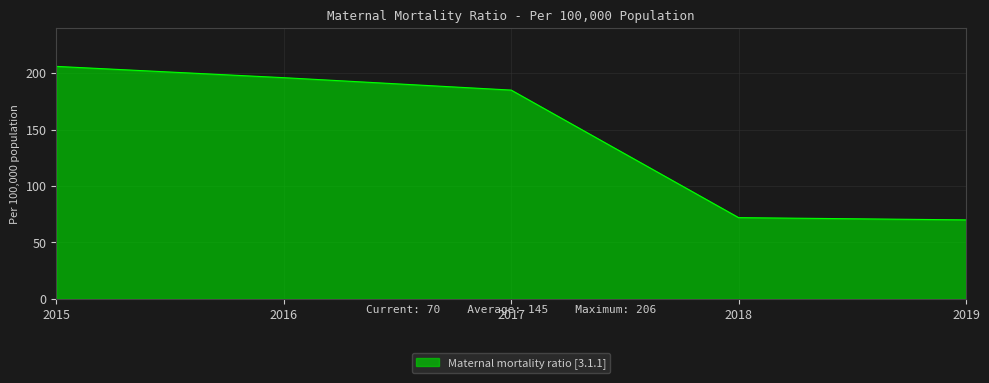

True or false: the data shows 196 at 2016.

True